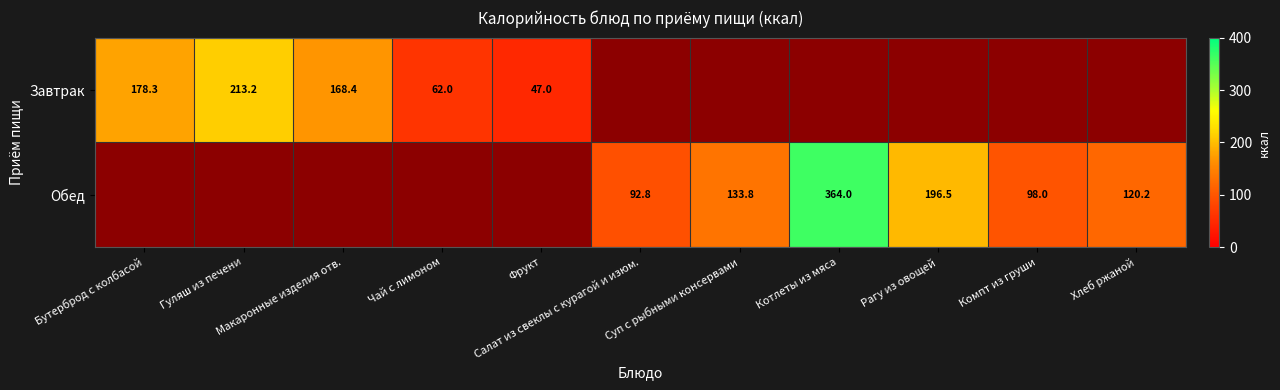

Rank the categories by Завтрак value from highest to lowest.

Гуляш из печени, Бутерброд с колбасой, Макаронные изделия отв., Чай с лимоном, Фрукт, Салат из свеклы с курагой и изюм., Суп с рыбными консервами, Котлеты из мяса, Рагу из овощей, Компт из груши, Хлеб ржаной